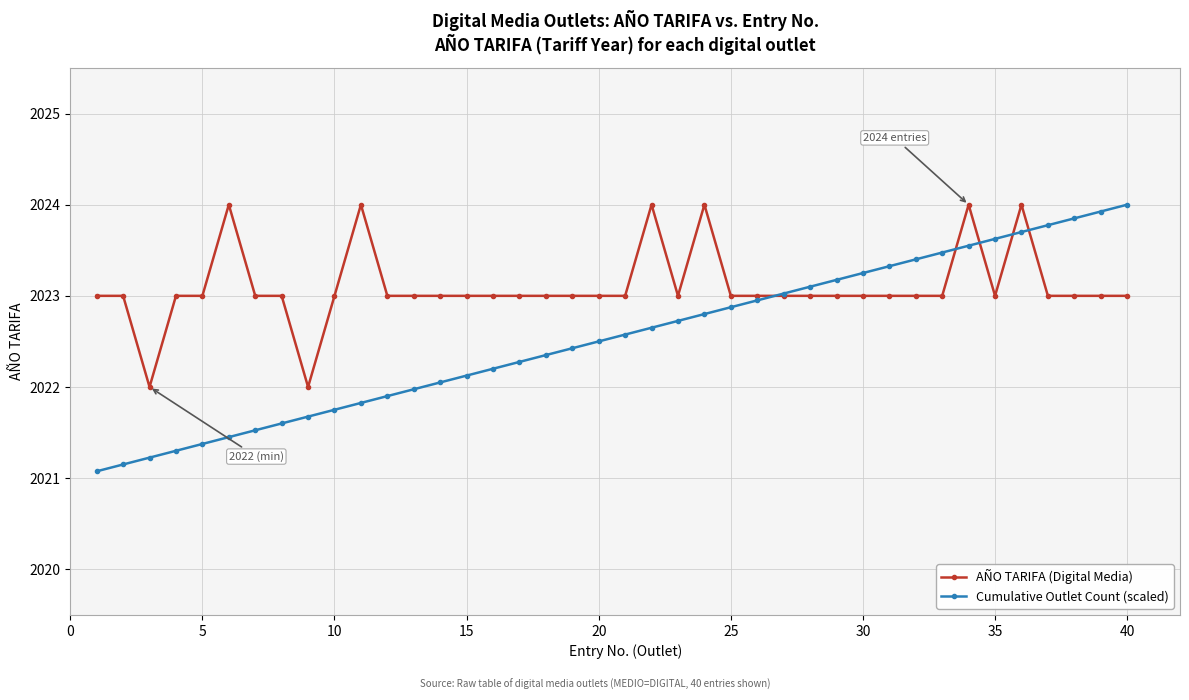

What is the sum of all AÑO TARIFA (Digital Media) values?

80924.0